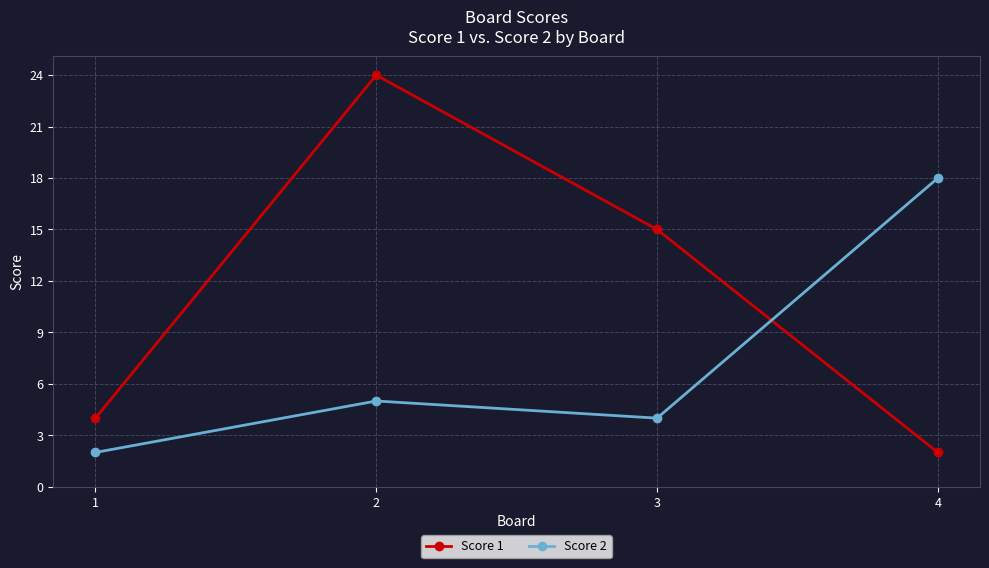

What is the maximum value shown in the chart?

24